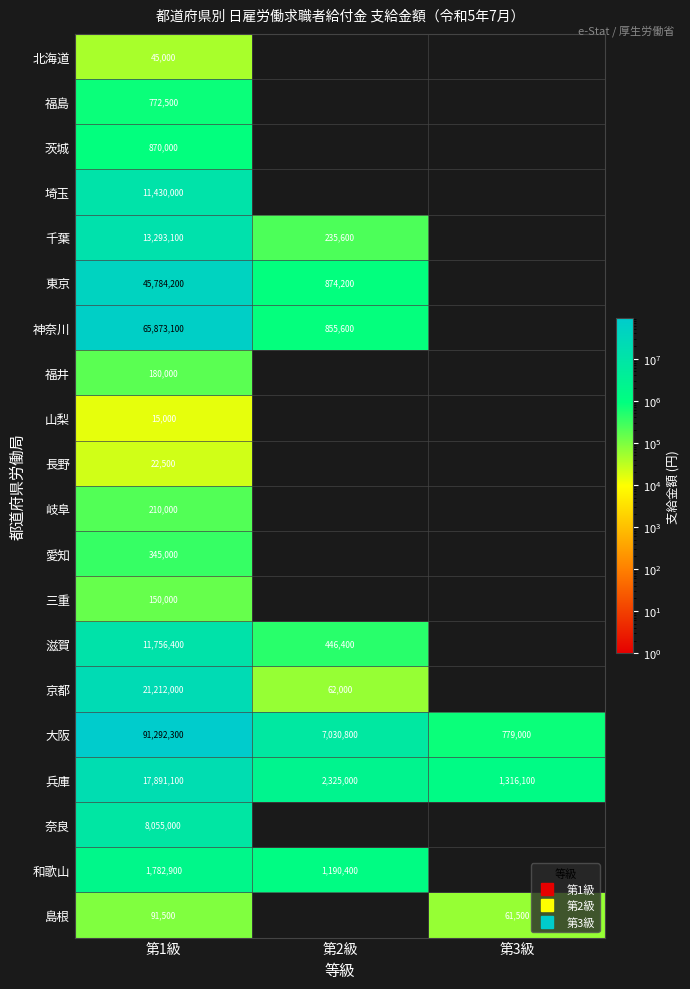

What is the difference between the second highest and minimum values in the 大阪 series?

6251800